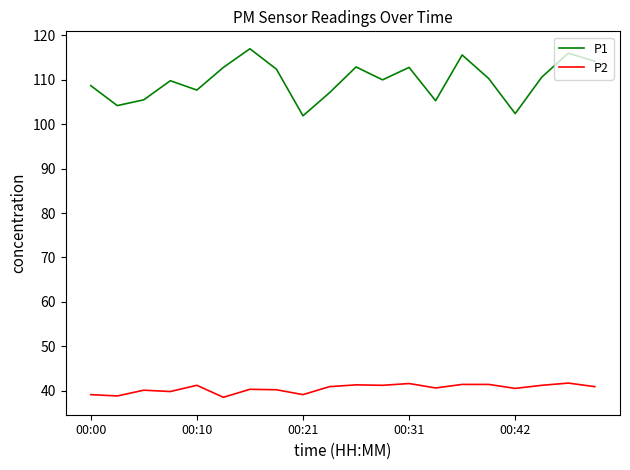

Which series has the largest range (max minus min)?

P1